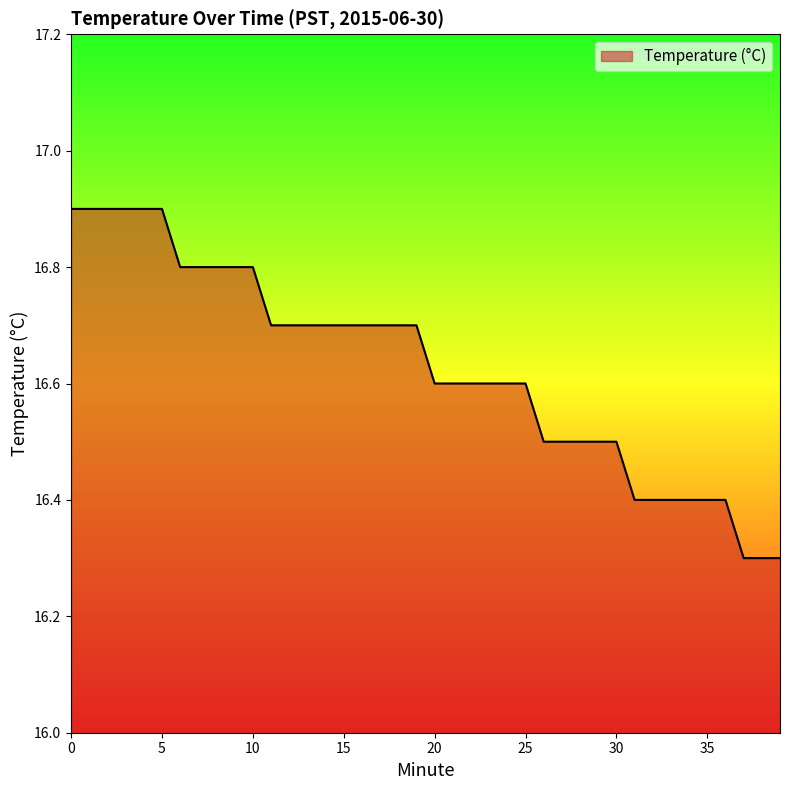

What is the smallest value displayed?

16.3